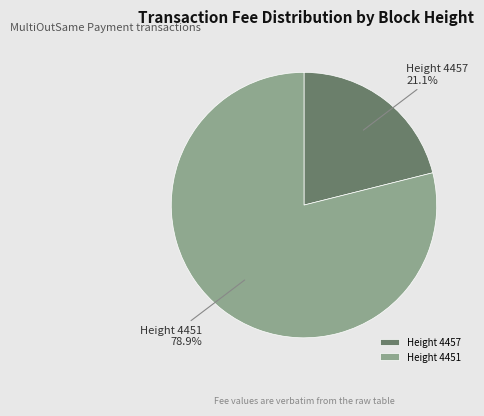

Combined, what portion of the pie is Height 4451 and Height 4457?

100.0%